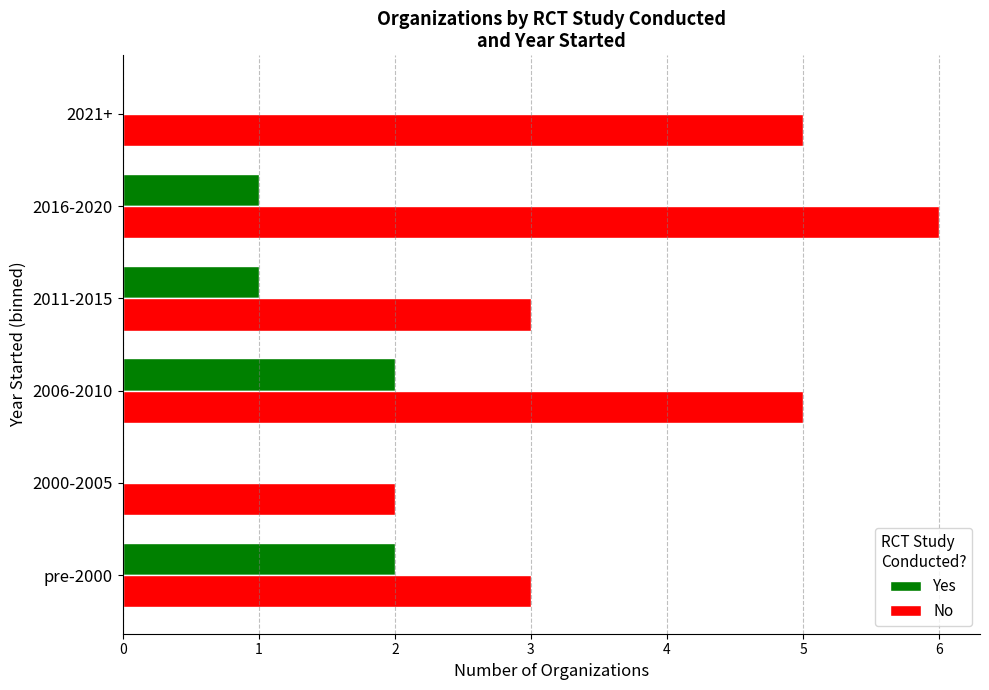

What is the greatest value displayed?

6